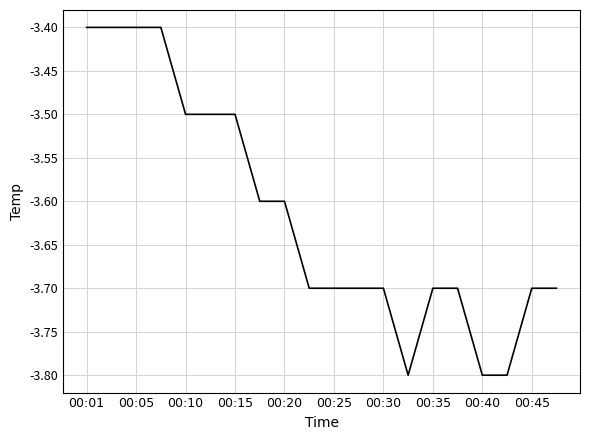

What is the difference between the maximum and minimum values?

0.4